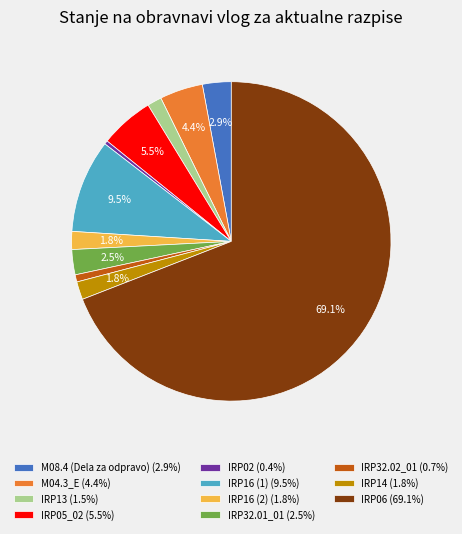

Approximately how many times larger is the value at IRP14 compared to IRP32.02_01?

2.5